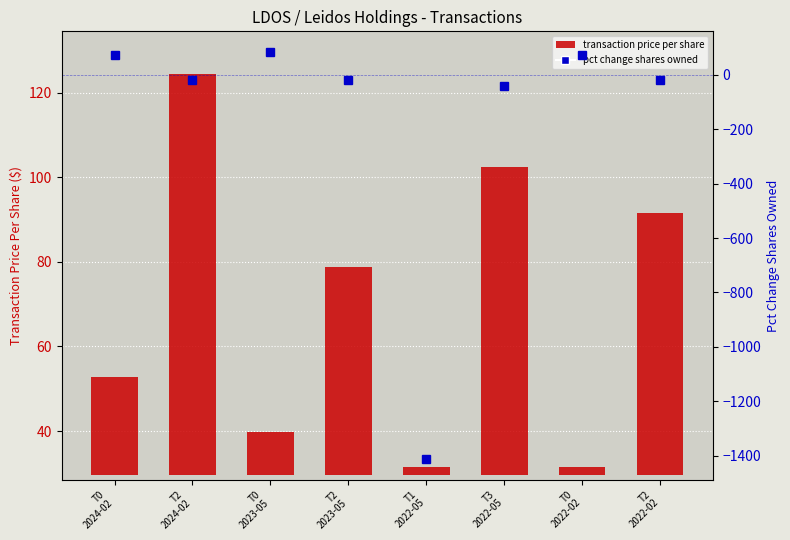

How many groups of bars are there?

8